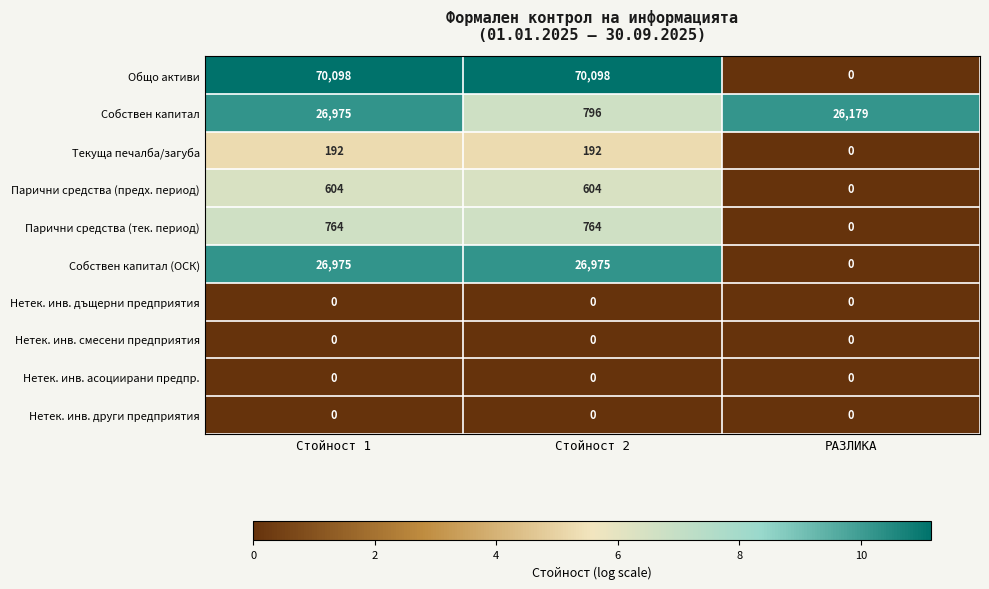

At which label is Собствен капитал closest to 13885?

РАЗЛИКА